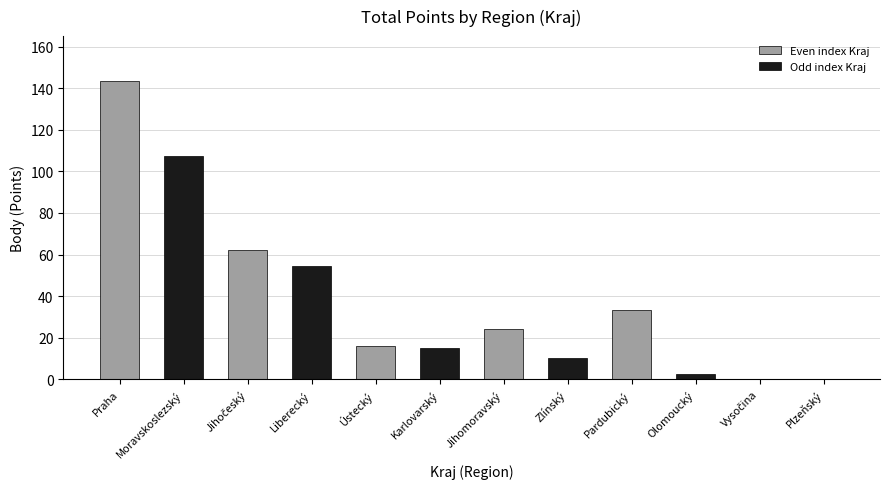

What is the greatest value displayed?

143.6